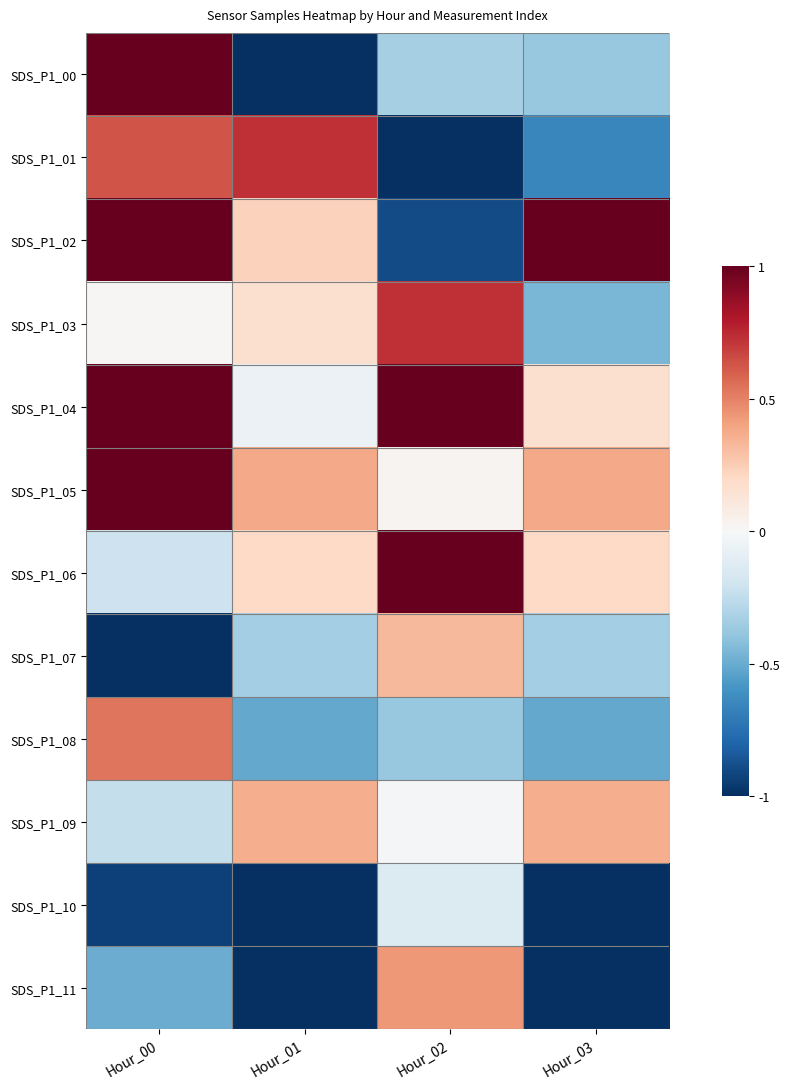

How many categories are shown in the chart?

4